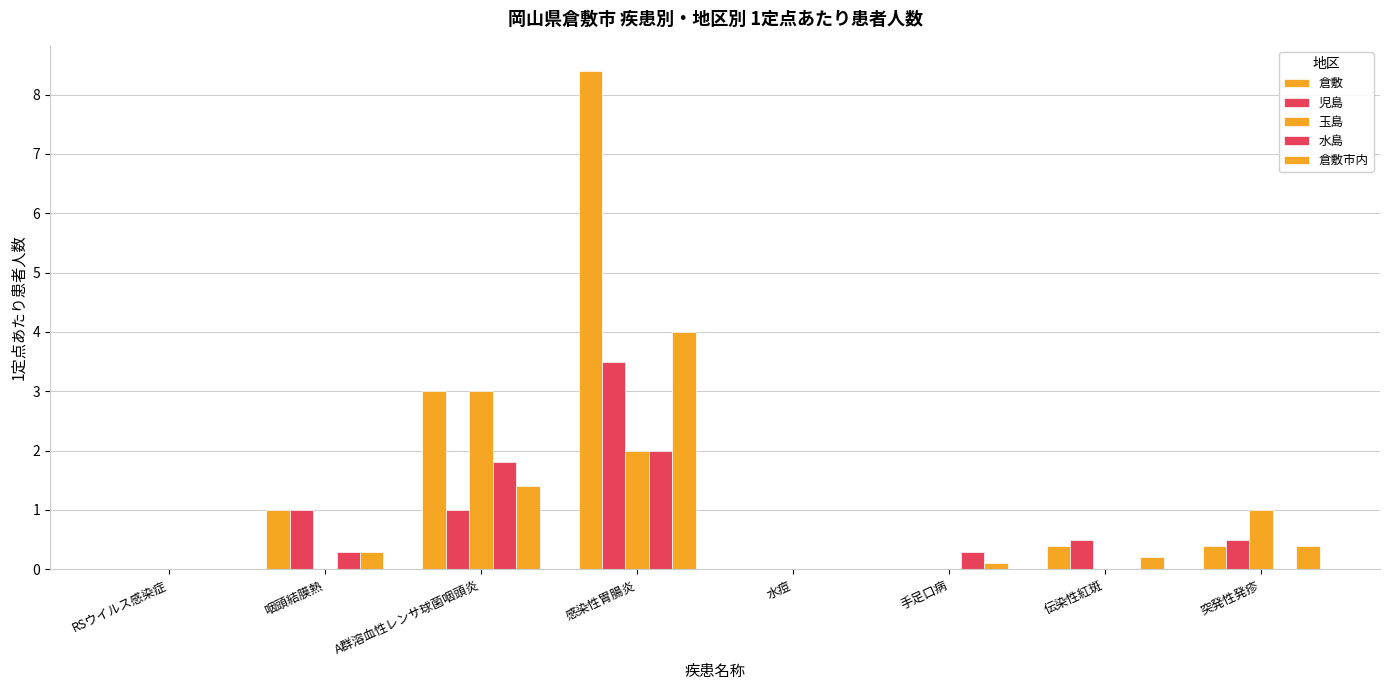

How many distinct data groups are displayed?

5